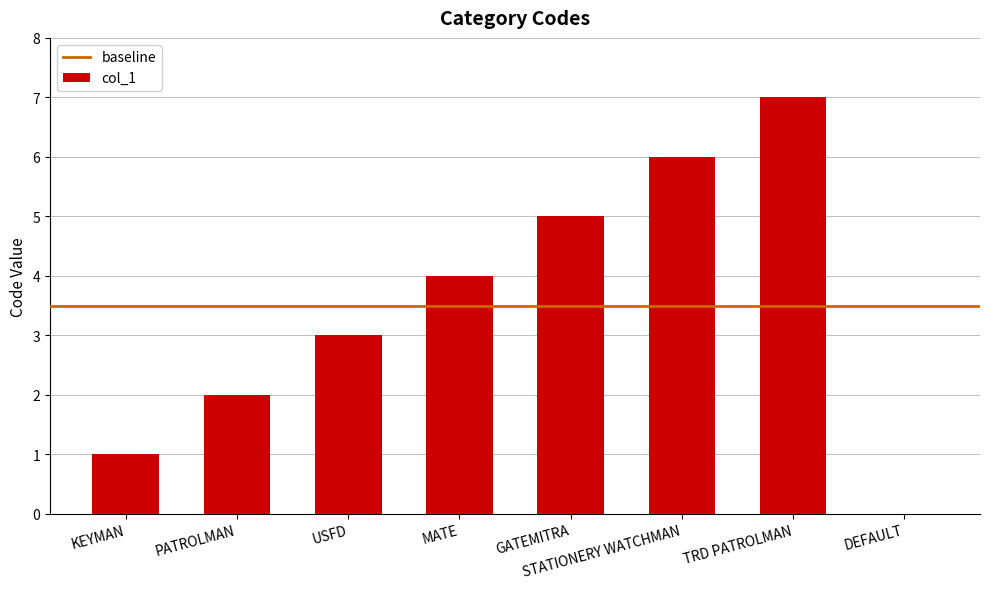

Reading right to left, list all the values displayed in this chart.

DEFAULT=0	TRD PATROLMAN=7	STATIONERY WATCHMAN=6	GATEMITRA=5	MATE=4	USFD=3	PATROLMAN=2	KEYMAN=1